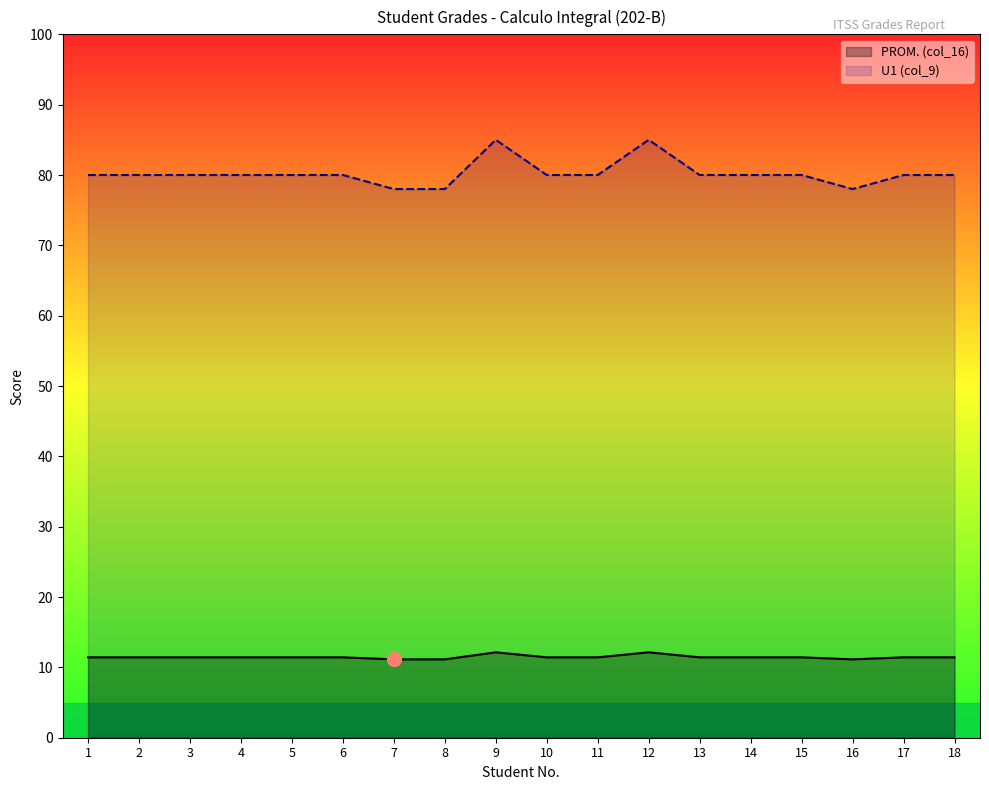

True or false: U1 (col_9) has more than 0 points higher than both neighbors.

True